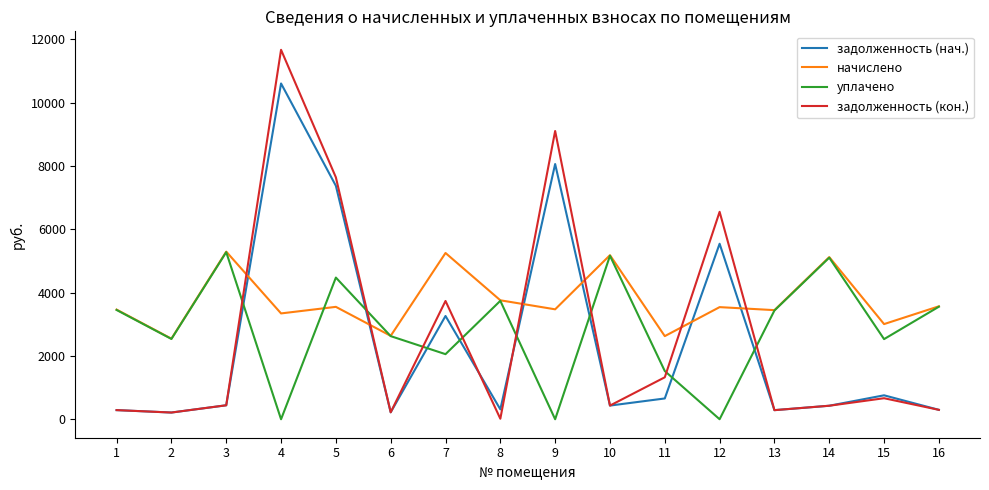

The value of задолженность (кон.) at 10 is 432.0. True or false?

True